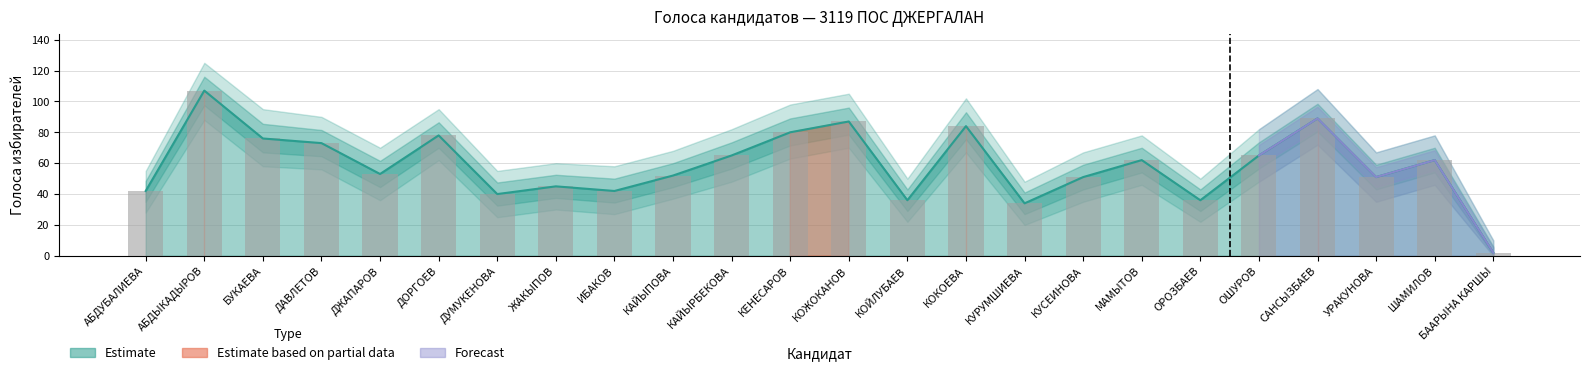

What is the label of the 24th bar from the right?

АБДУБАЛИЕВА